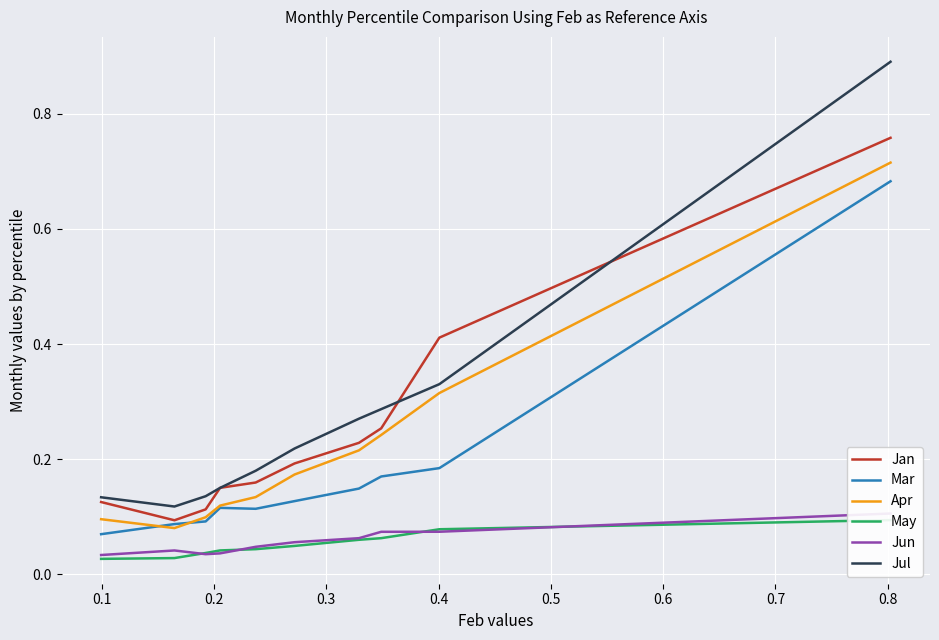

True or false: Mar and Jul cross at least once.

False